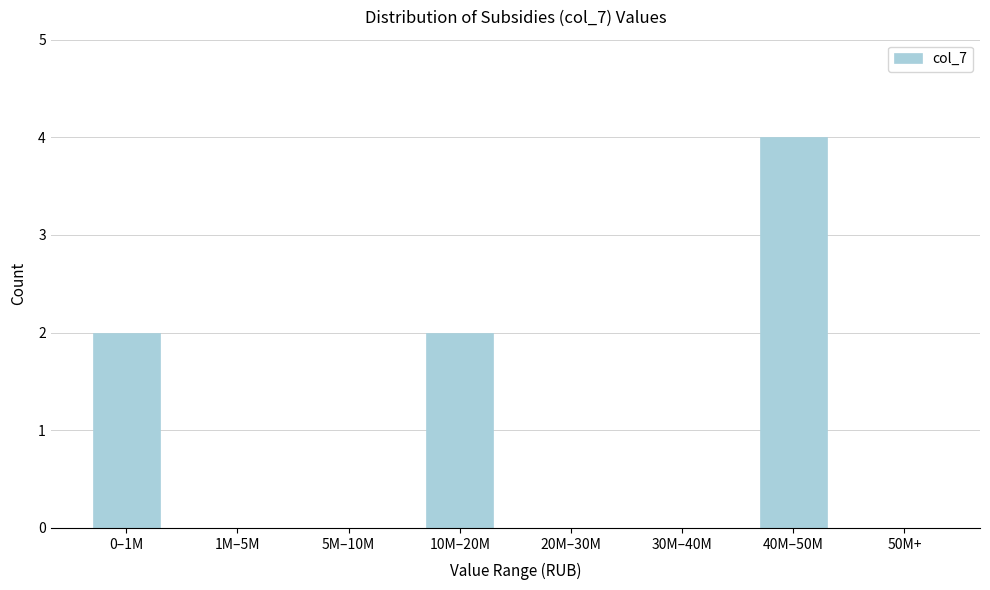

Reading left to right, transcribe all the data shown in this chart.

0–1M=2	1M–5M=0	5M–10M=0	10M–20M=2	20M–30M=0	30M–40M=0	40M–50M=4	50M+=0